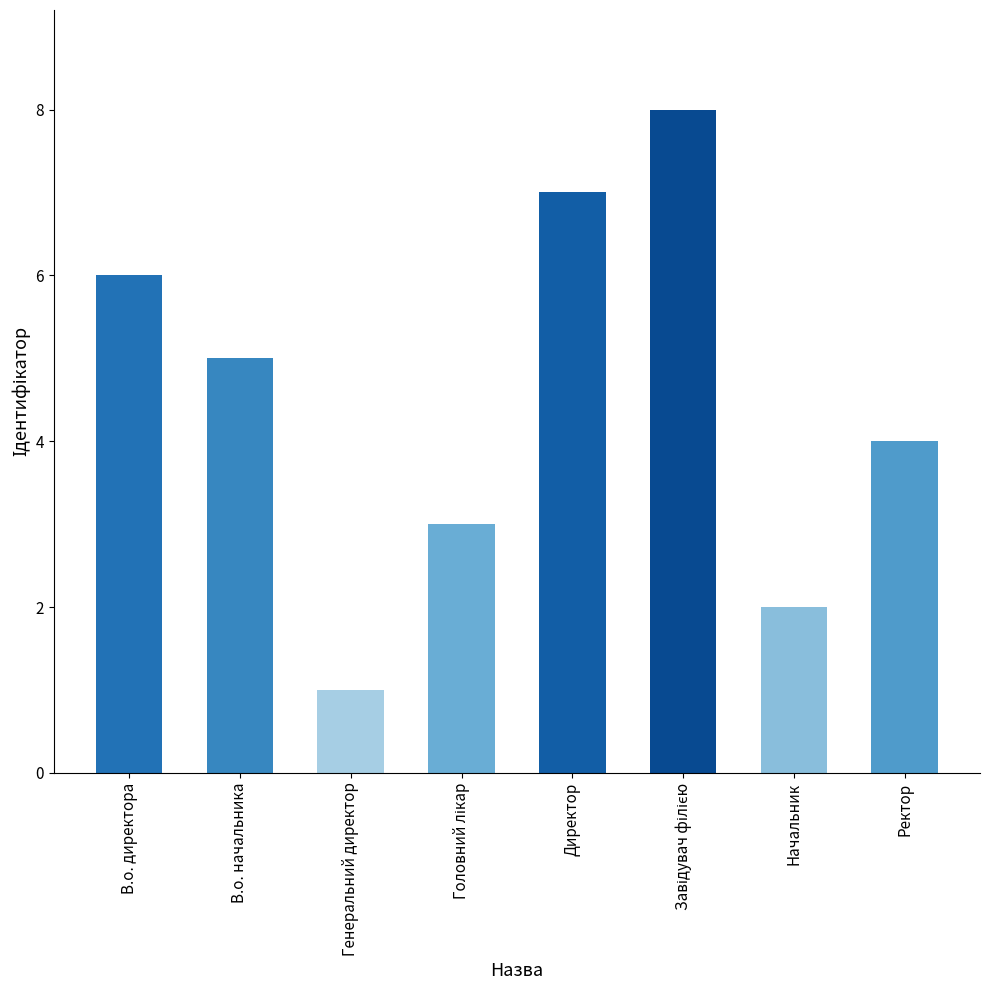

What is the approximate value at В.о. начальника?

5